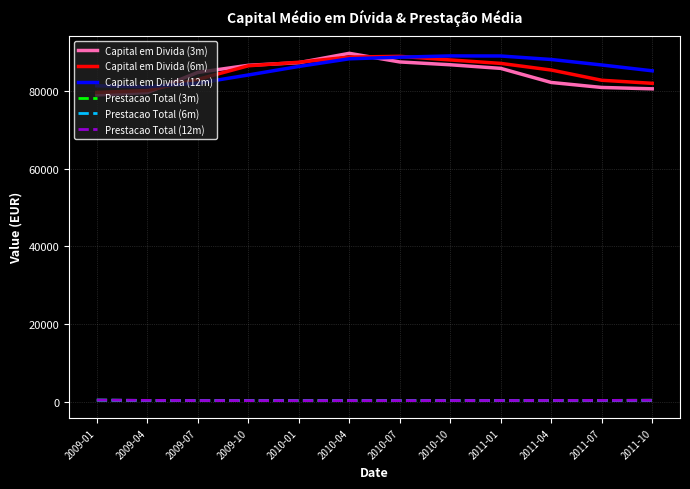

Read the Capital em Divida (6m) value at 2011-04.

85367